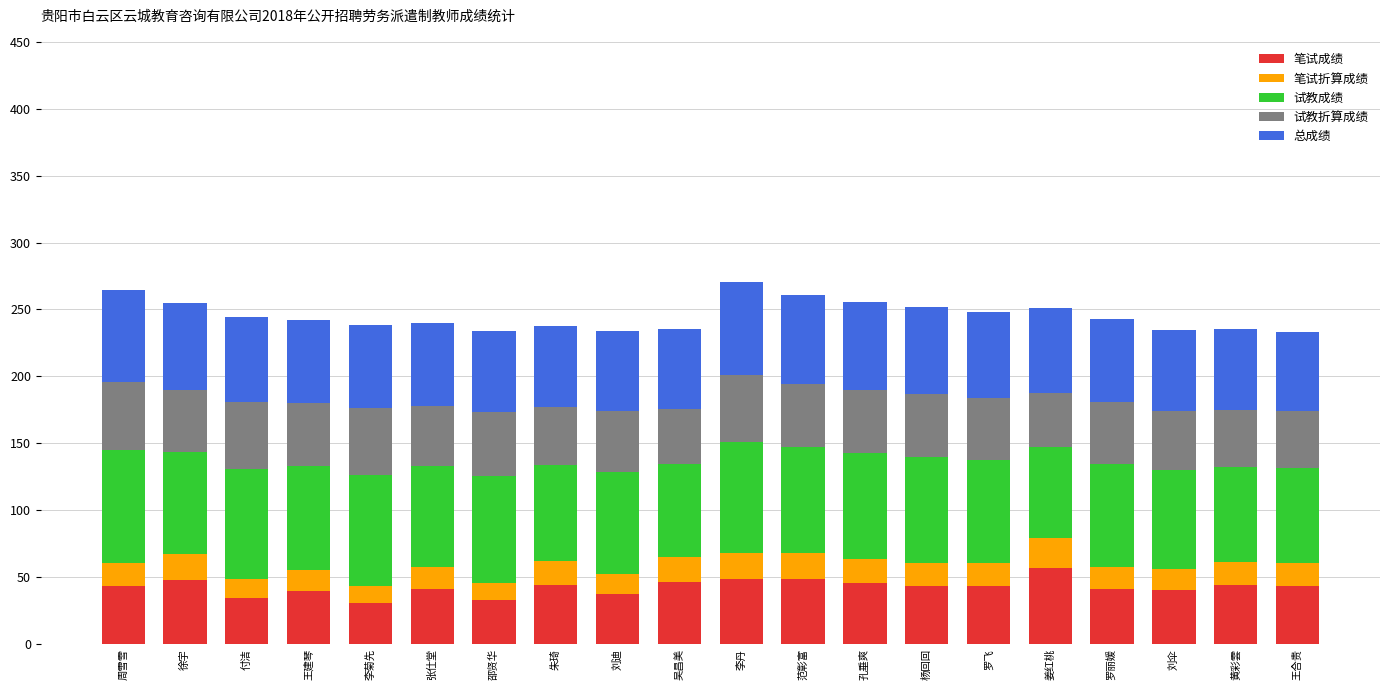

What is the maximum value for 笔试成绩?

56.5